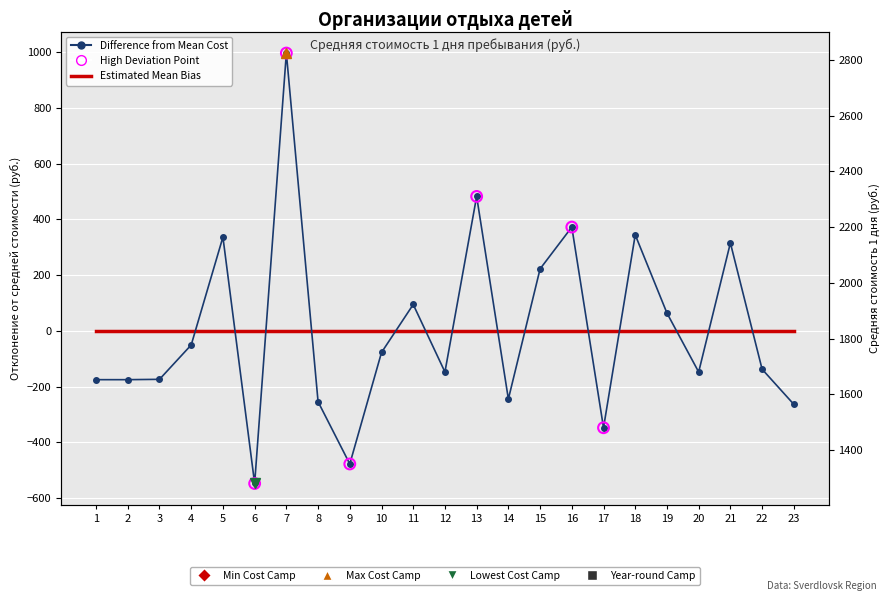

What is the change in value from 21 to 23?

-579.0